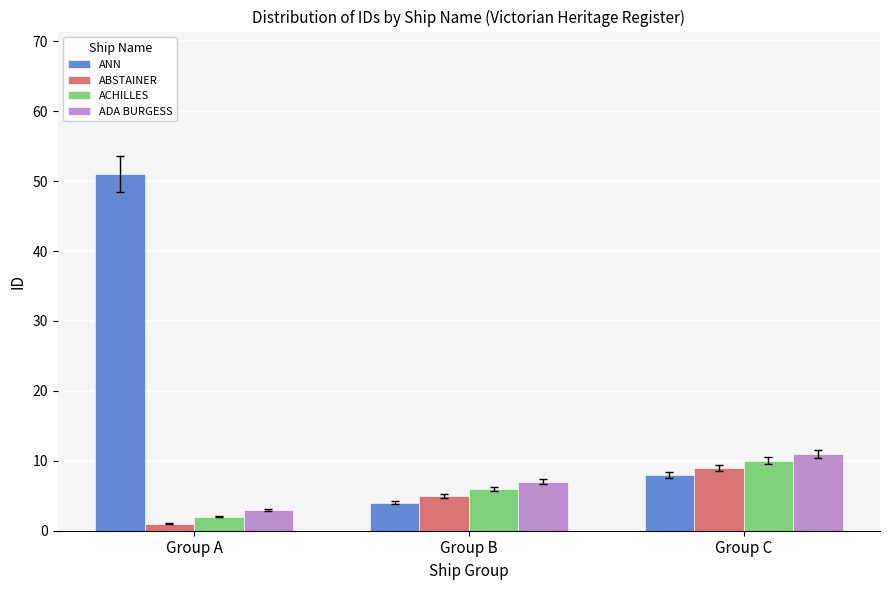

What is the sum of all ANN values?

63